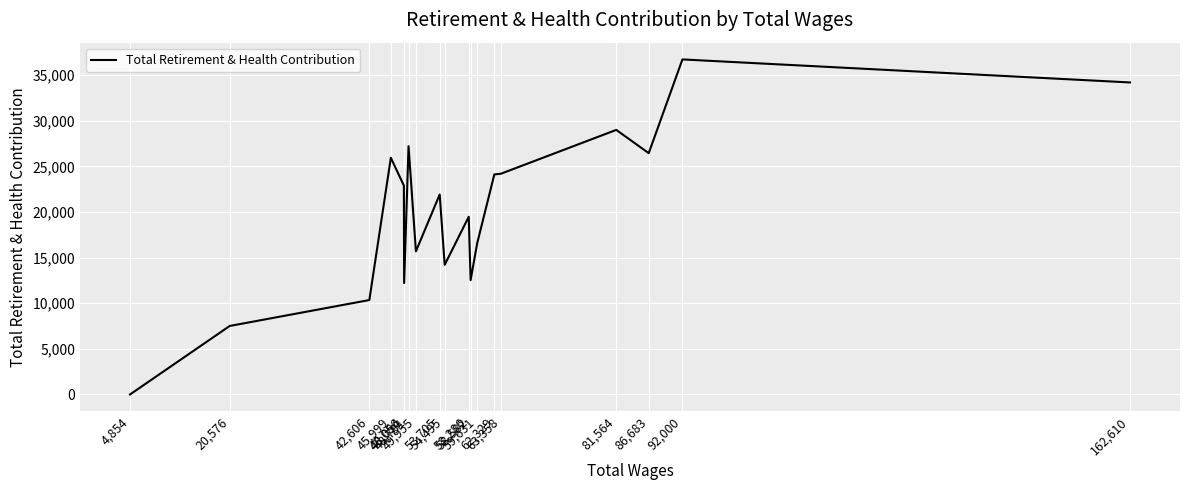

What is the change in value from 86,683 to 42,606?

-16106